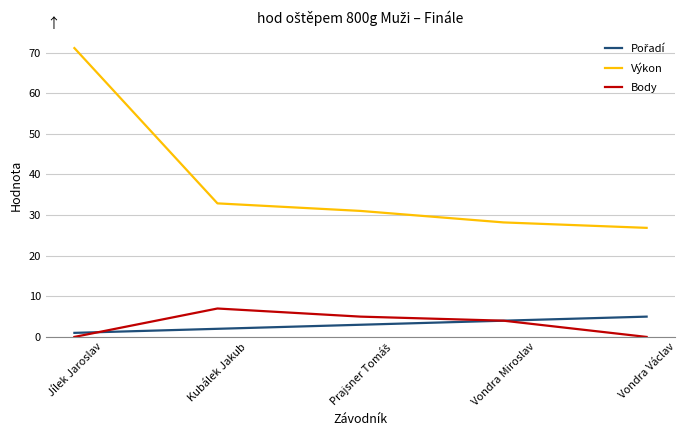

Count the number of data series in this chart.

3